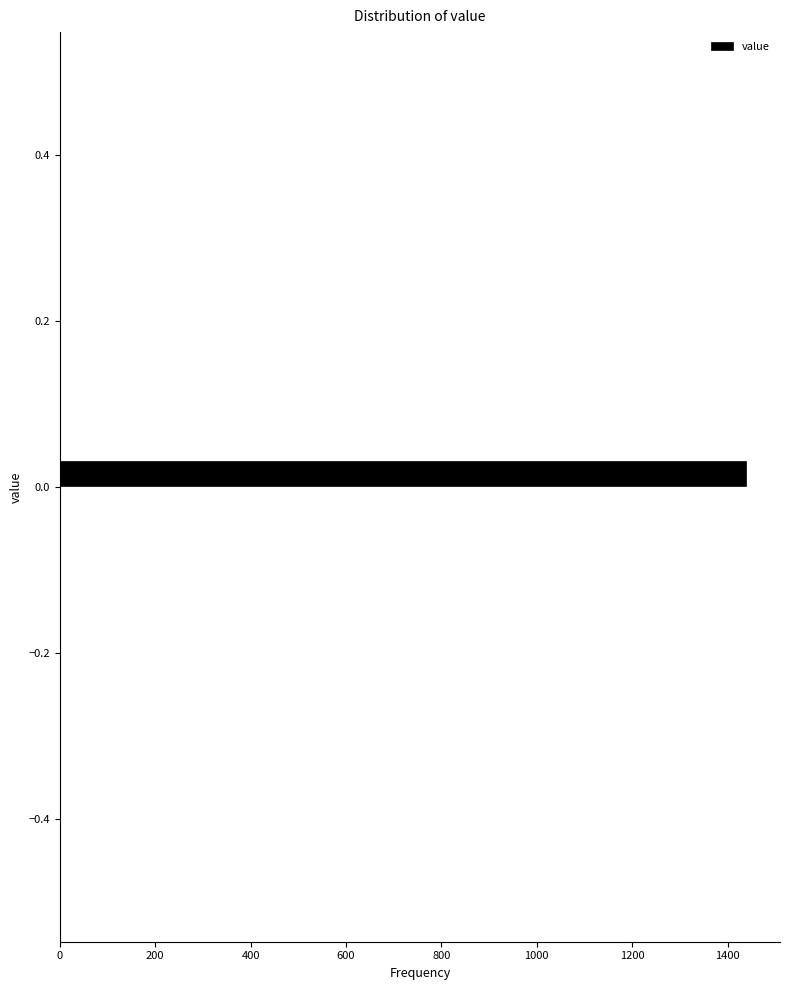

Around what value on the y-axis is the longest bar? Give the approximate position of its centre, as read against the axis.

0.02